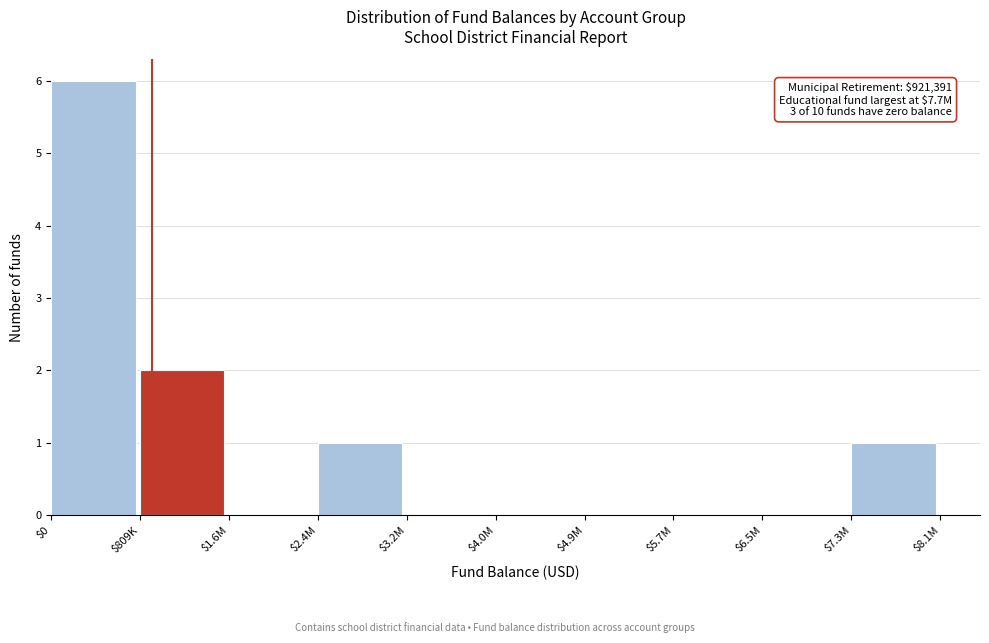

True or false: the data shows 4 at $4.0M.

False